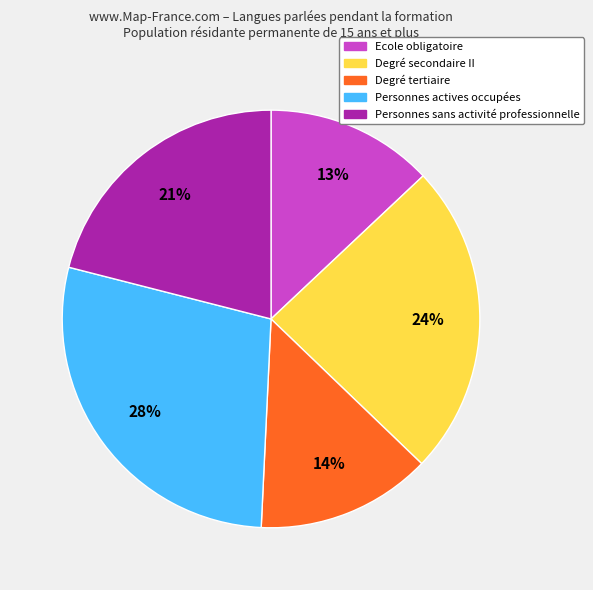

Does any single category account for the majority?

No